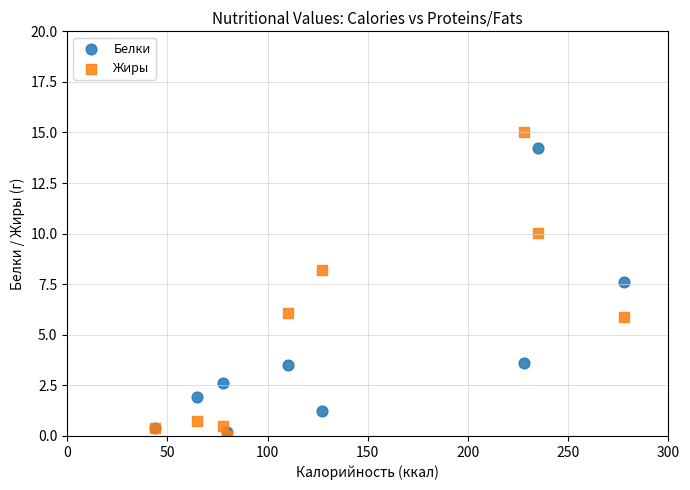

Across all series, what Y value is closest to 7?

7.6